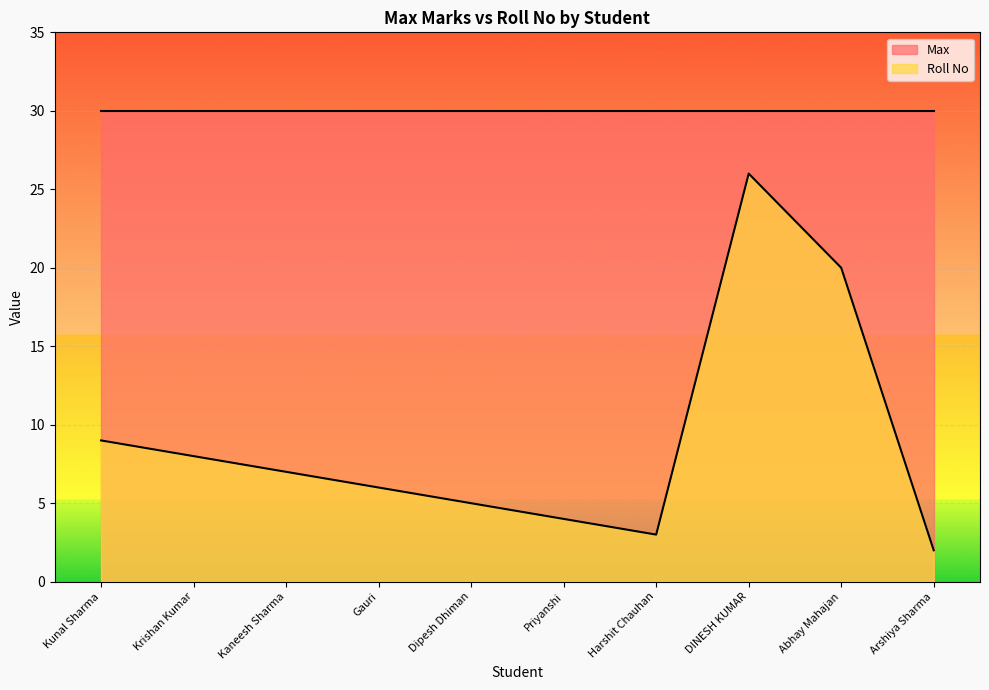

What is the change in value from DINESH KUMAR to Arshiya Sharma?

-24